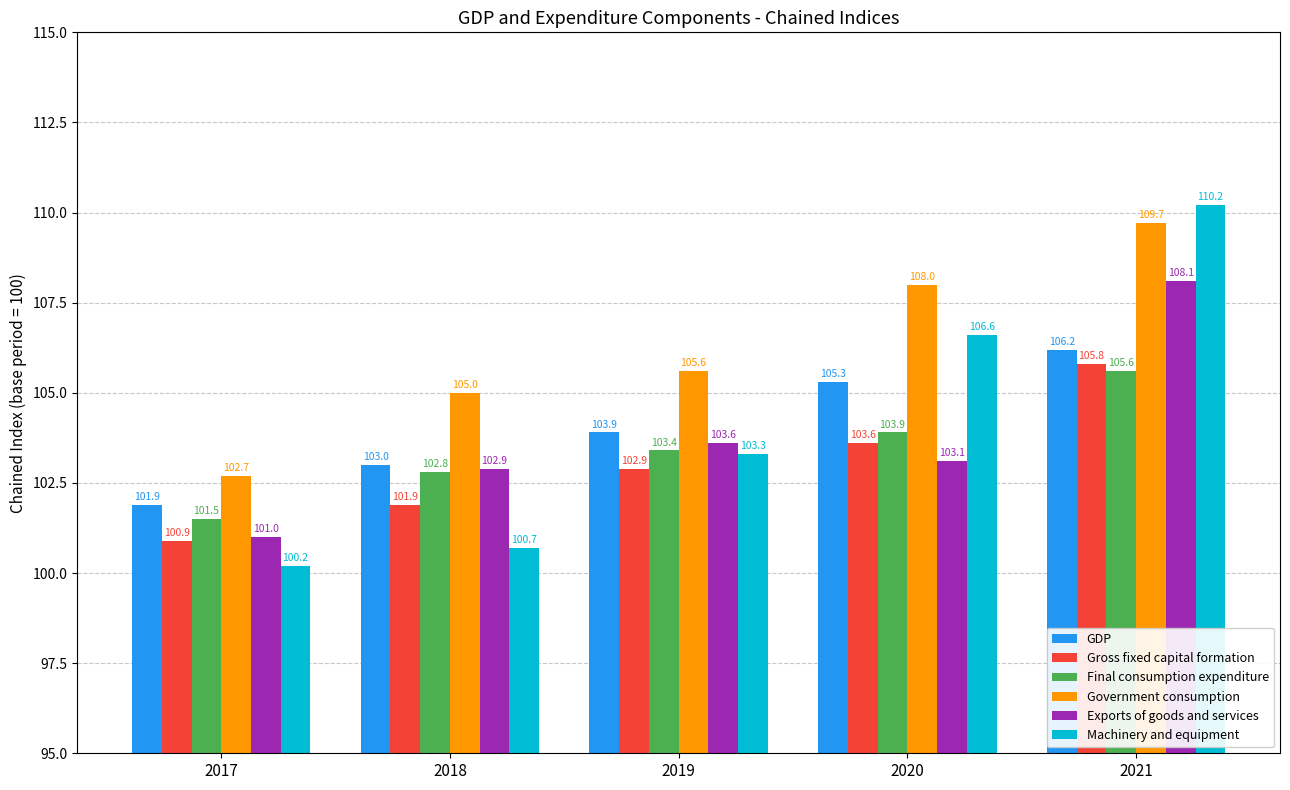

Rank the series at 2018 from highest to lowest value.

Government consumption, GDP, Exports of goods and services, Final consumption expenditure, Gross fixed capital formation, Machinery and equipment